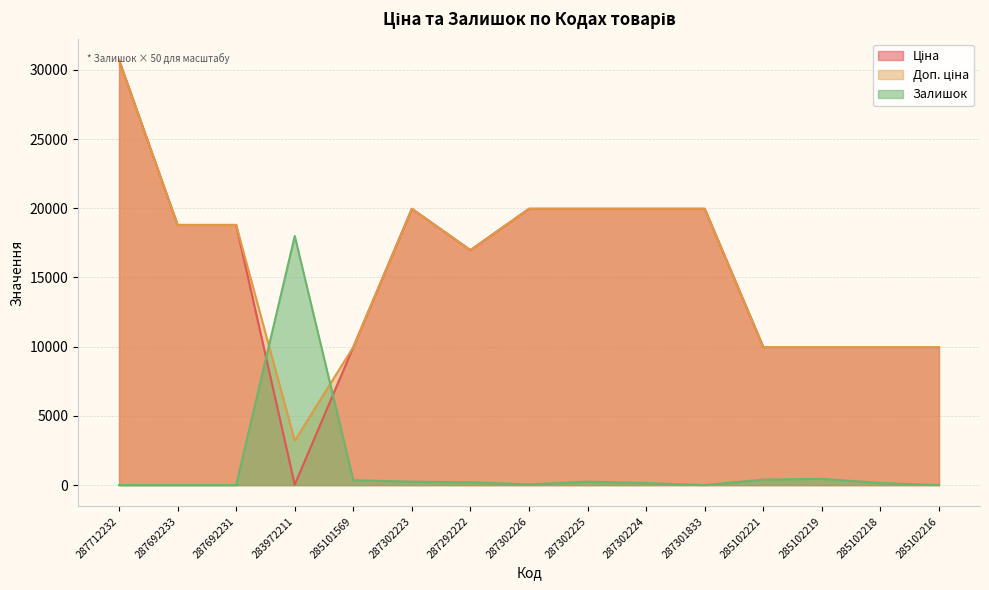

True or false: Залишок has a value of -6777.7 at 287692233.

False